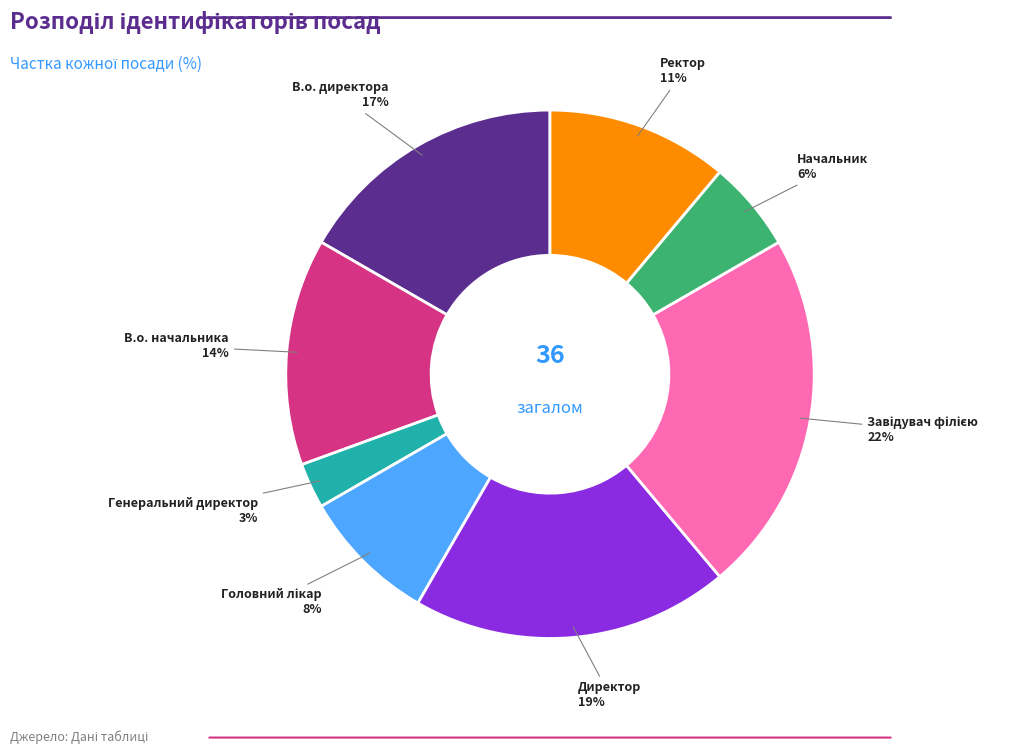

How many segments does this pie chart have?

8